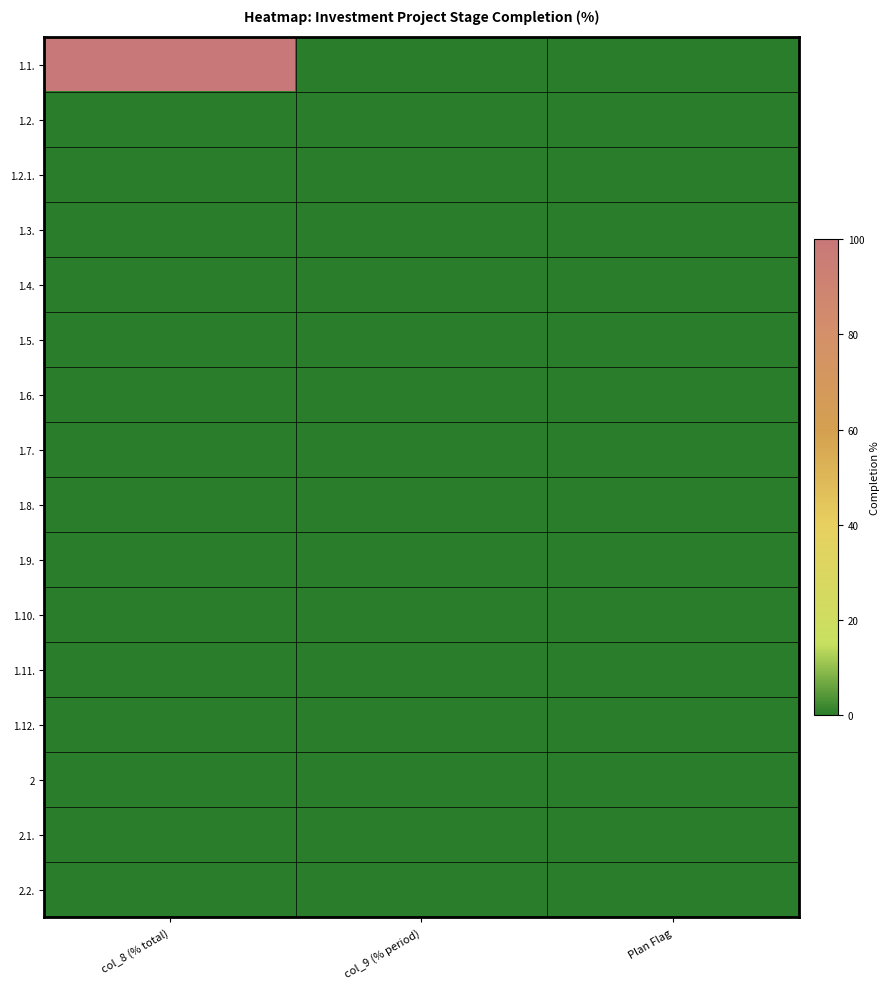

At which category is the sum across all series the highest?

col_8 (% total)